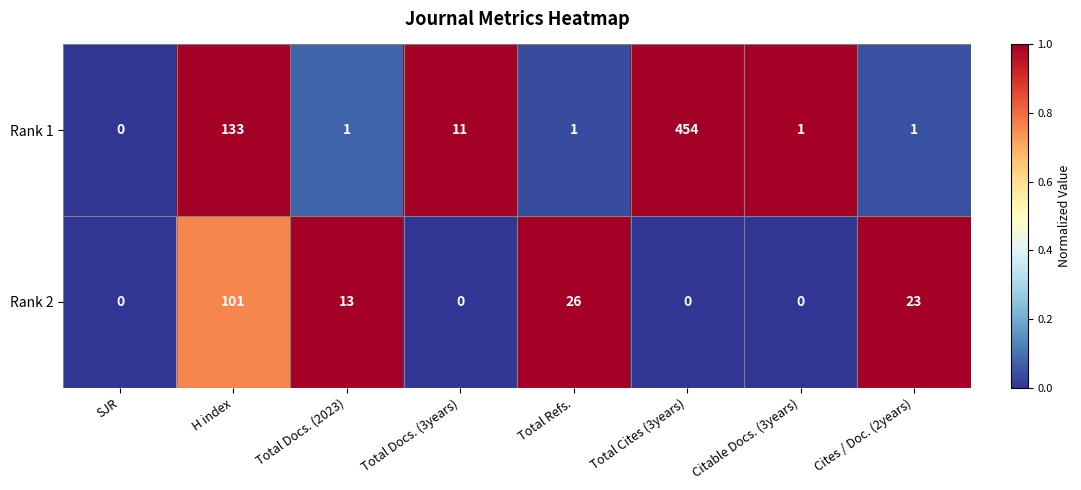

Which series has the largest total across all categories?

Rank 1